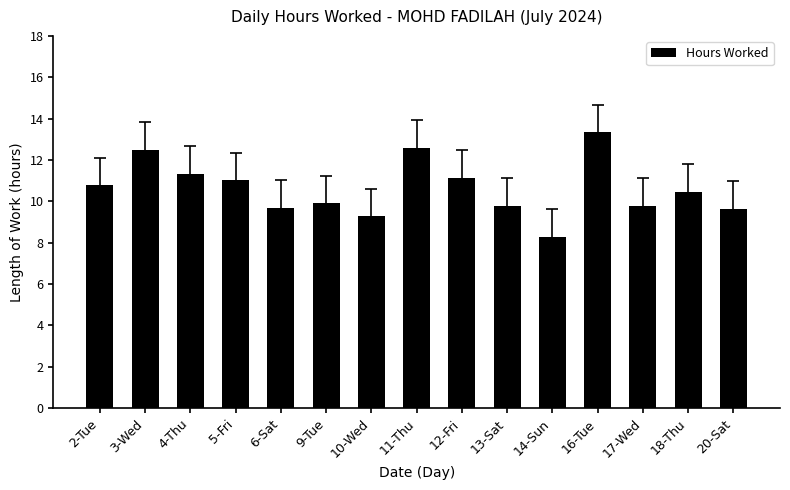

Which label corresponds to the largest value in the chart?

16-Tue